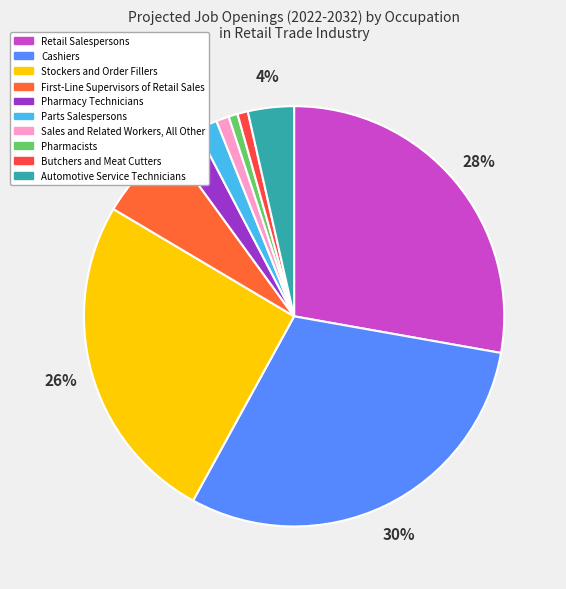

How many segments does this pie chart have?

10